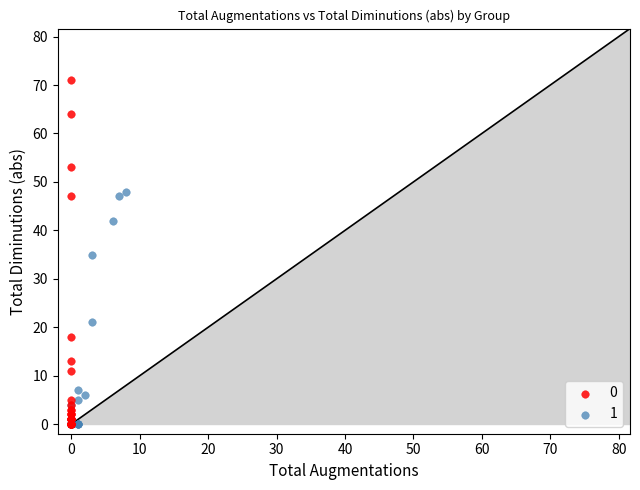

What are all the series names shown in the legend?

0, 1